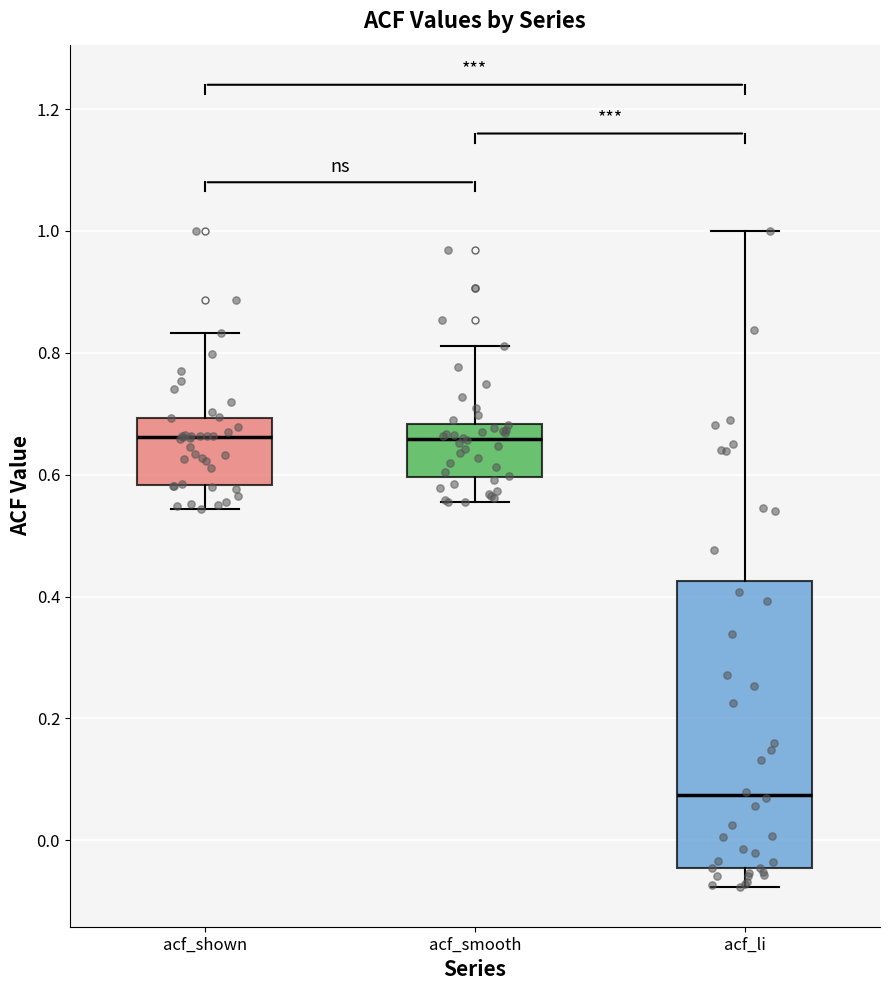

Reading left to right, transcribe this box plot: for each box, give where its median line is, the range the box spans, and where its two whiskers end, as read against the y-axis. The values are not printed on the chart, so give them approximately, as read against the axis.

acf_shown: median 0.66, box 0.58 to 0.70, whiskers 0.54 to 0.84
acf_smooth: median 0.66, box 0.60 to 0.68, whiskers 0.56 to 0.82
acf_li: median 0.08, box -0.04 to 0.42, whiskers -0.08 to 1.00